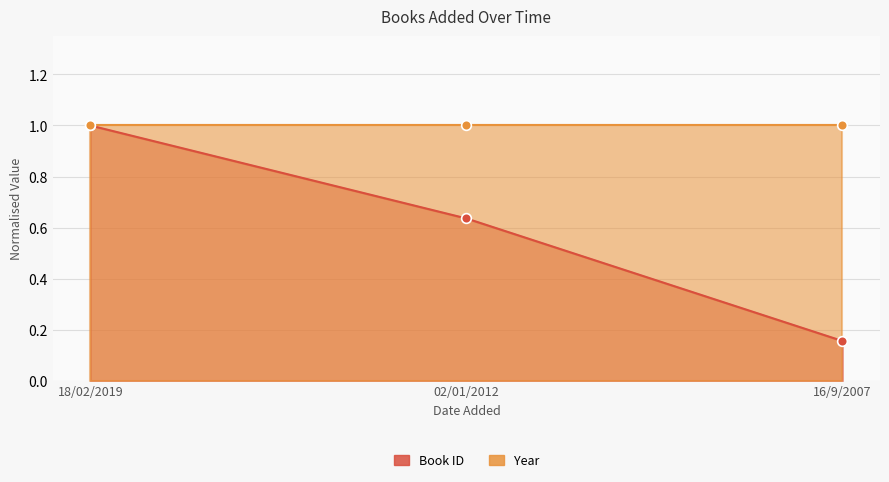

Reading left to right, what are all the values shown in this chart?

18/02/2019=1.0	02/01/2012=0.6	16/9/2007=0.2